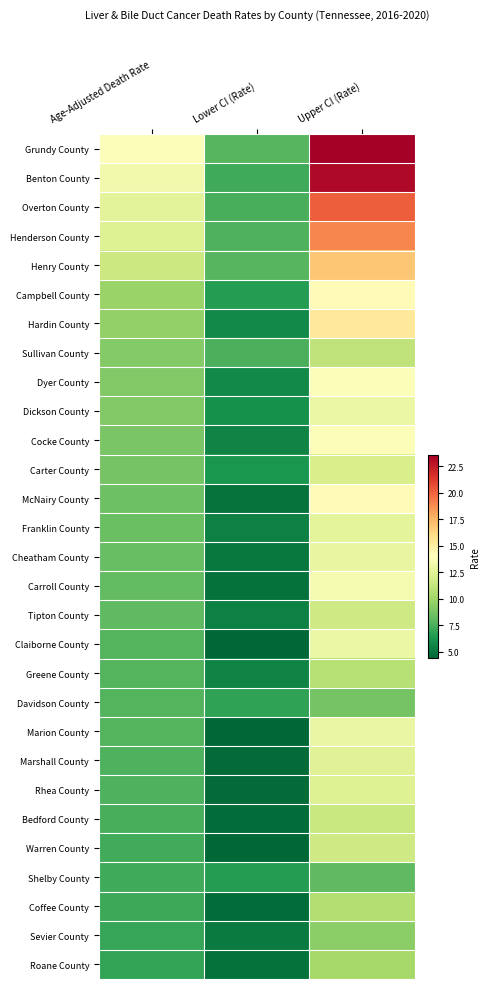

At which category is the sum across all series the highest?

Upper CI (Rate)